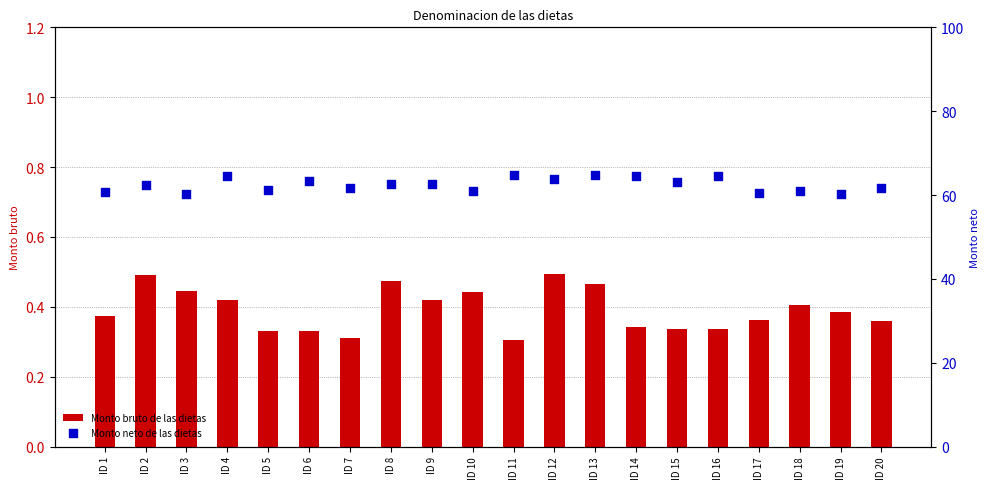

What is the total value across all series at ID 6?

63.6